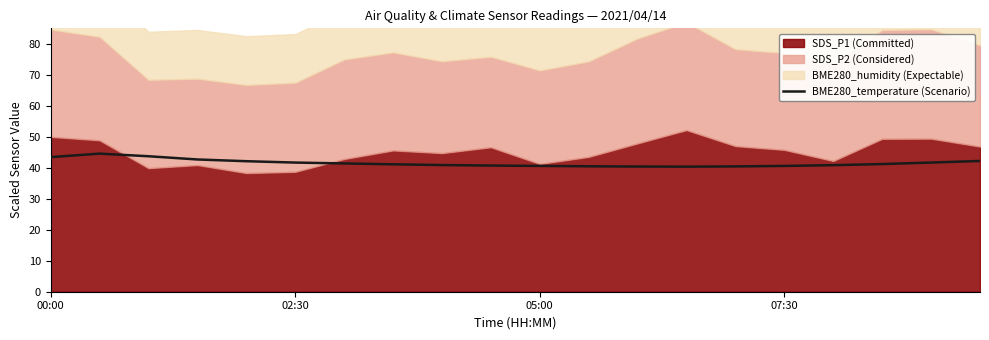

What is the change in value from 7 to 12?

-0.7